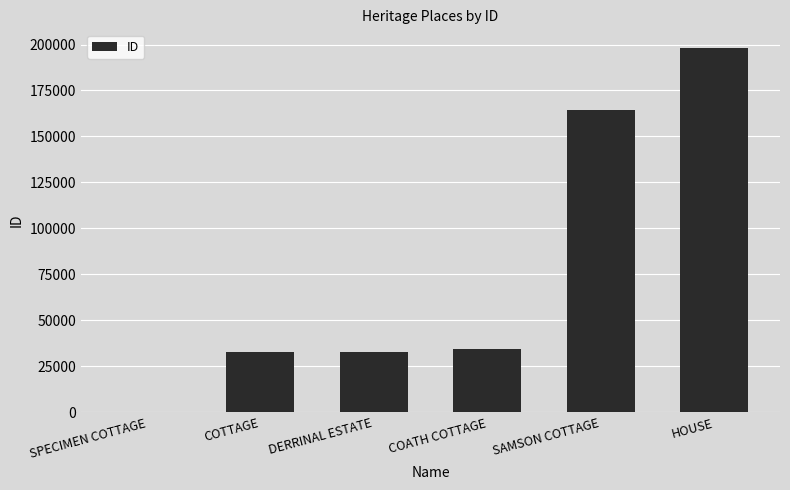

What is the maximum value shown in the chart?

198336